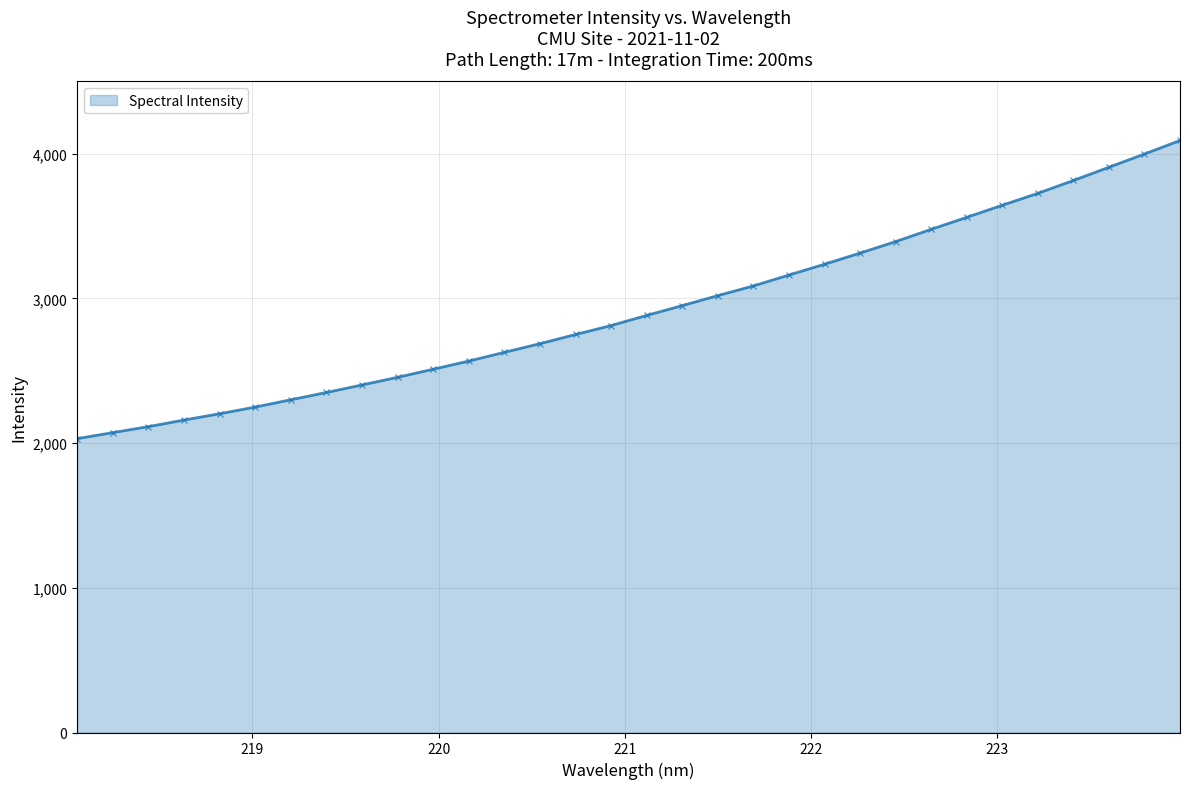

Does the chart have visible grid lines?

Yes